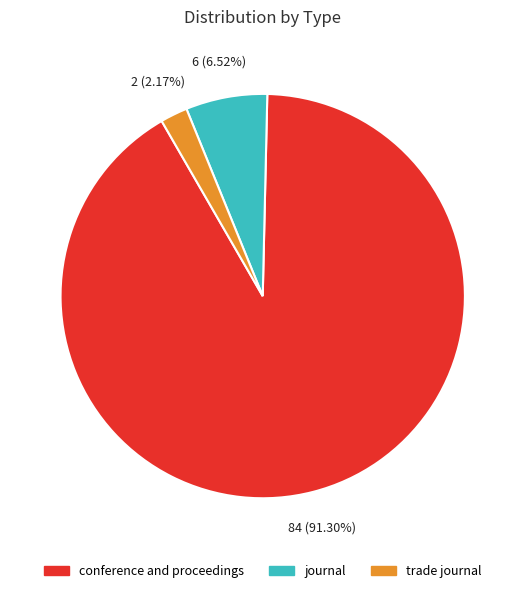

The journal slice represents 7% of the pie. True or false?

True